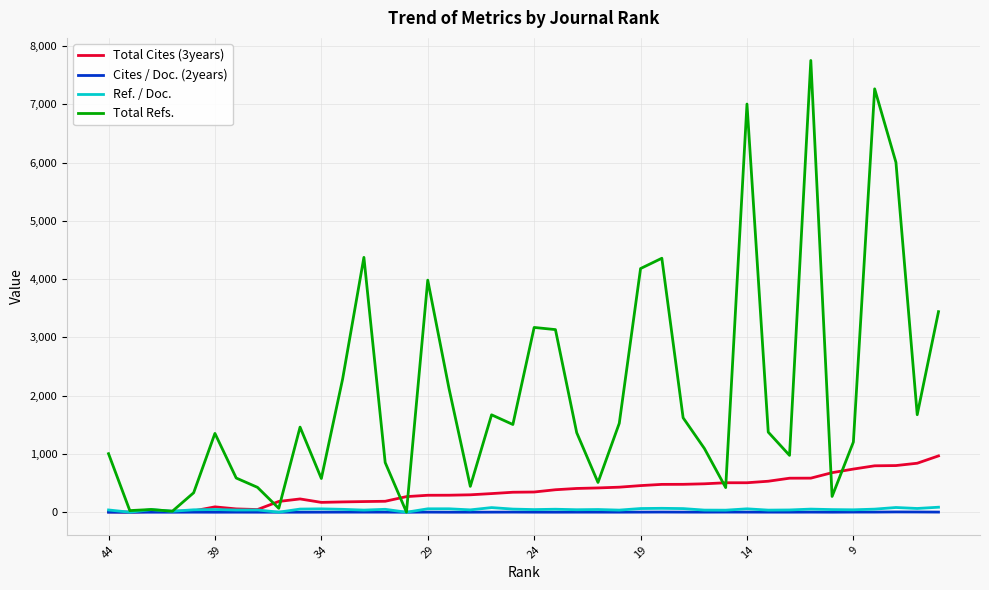

Which series has the largest range (max minus min)?

Total Refs.